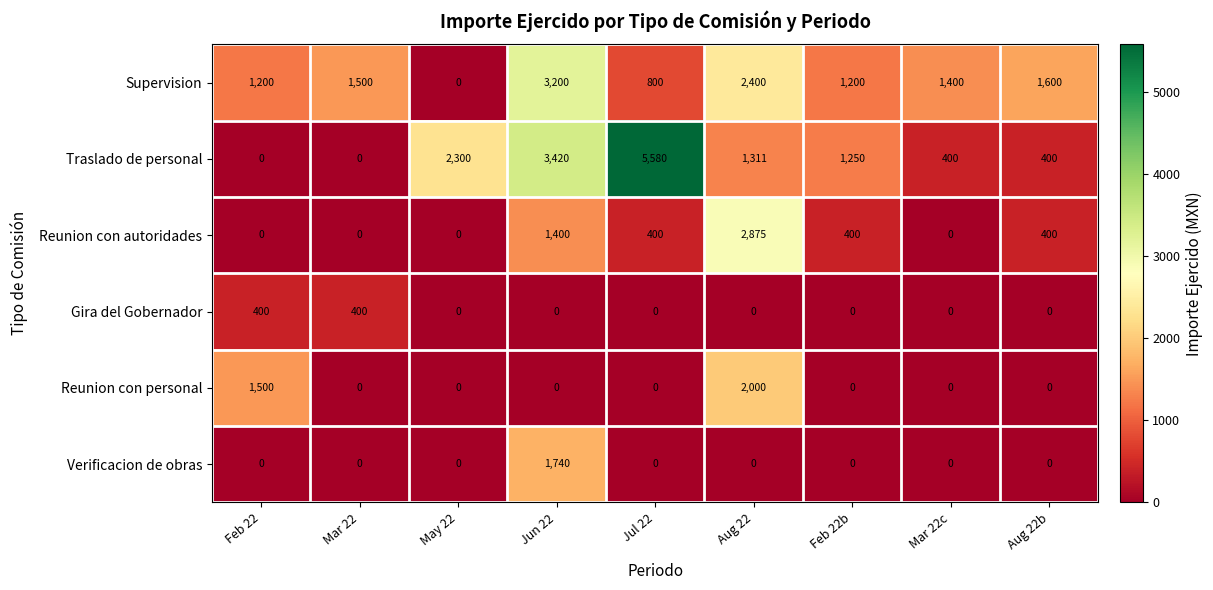

Rank the series by their maximum value, from lowest to highest.

Gira del Gobernador, Verificacion de obras, Reunion con personal, Reunion con autoridades, Supervision, Traslado de personal